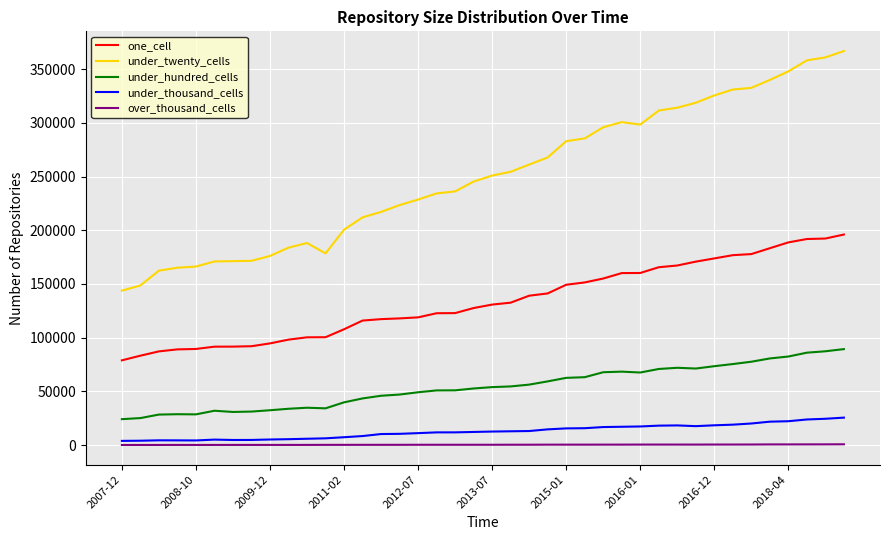

List the series in order of their peak value, highest first.

under_twenty_cells, one_cell, under_hundred_cells, under_thousand_cells, over_thousand_cells